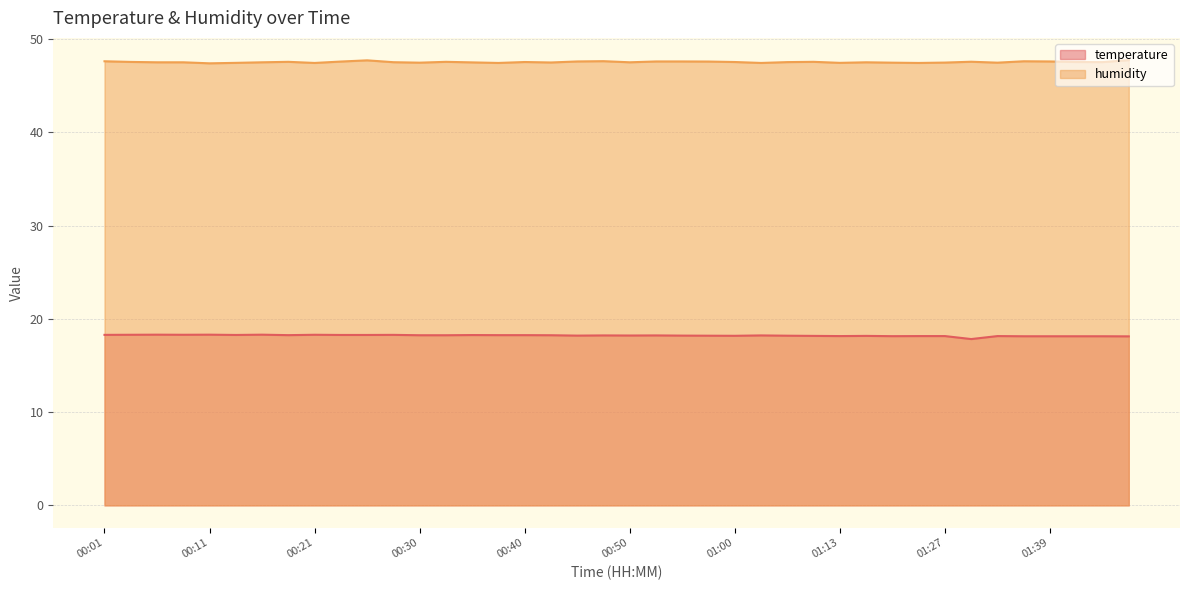

What is the label of the 1st point from the left?

00:01